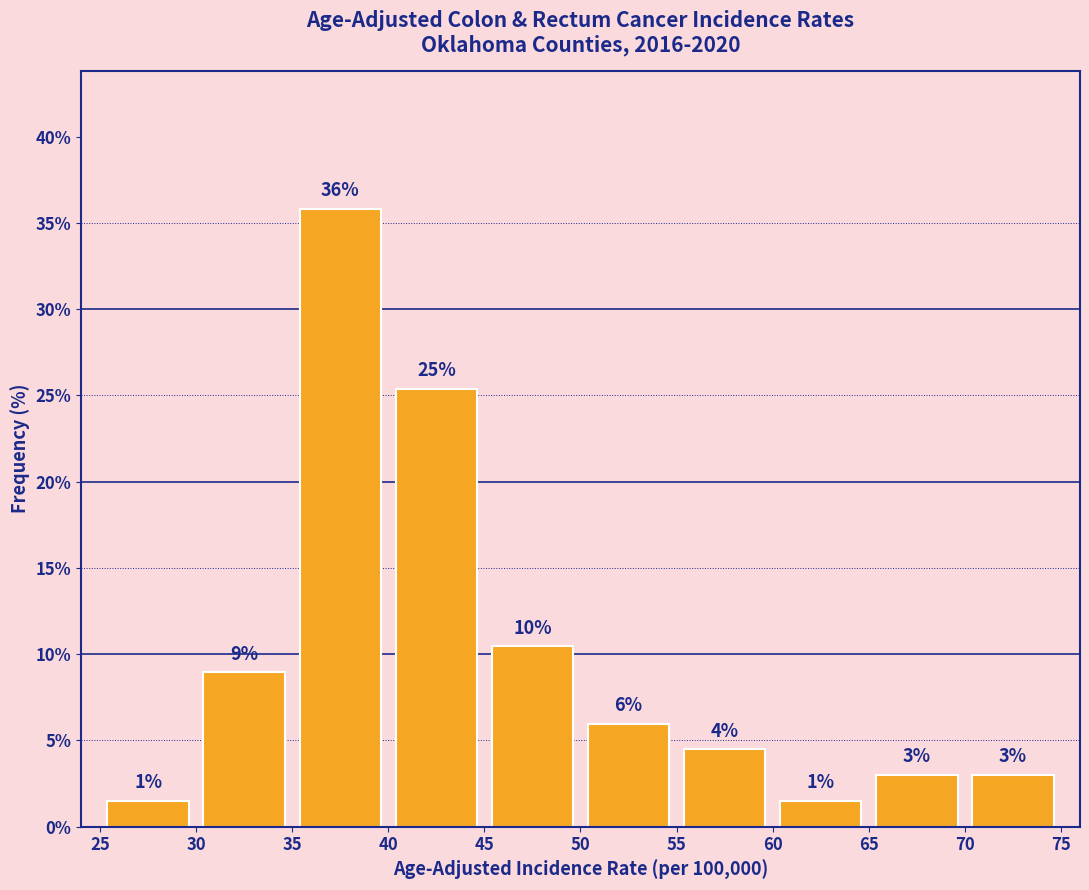

Over which range of the x-axis is the bar tallest?

35 to 40